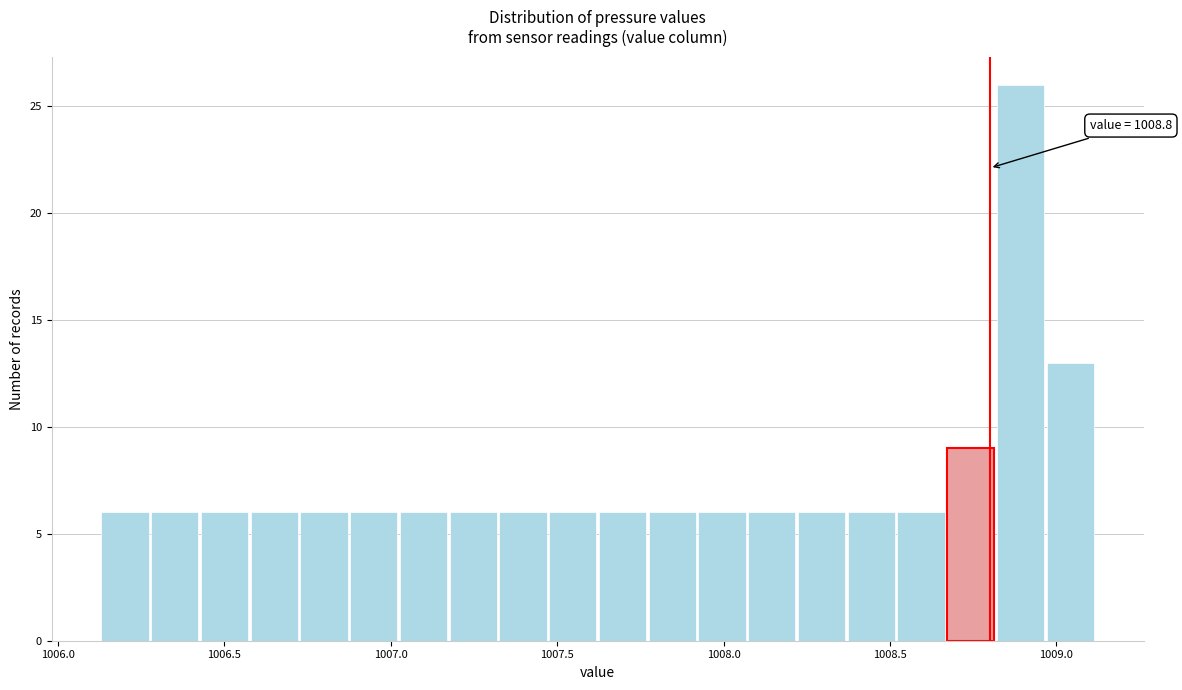

Around what value on the x-axis is the tallest bar? Give the approximate position of its centre, as read against the axis.

1008.90